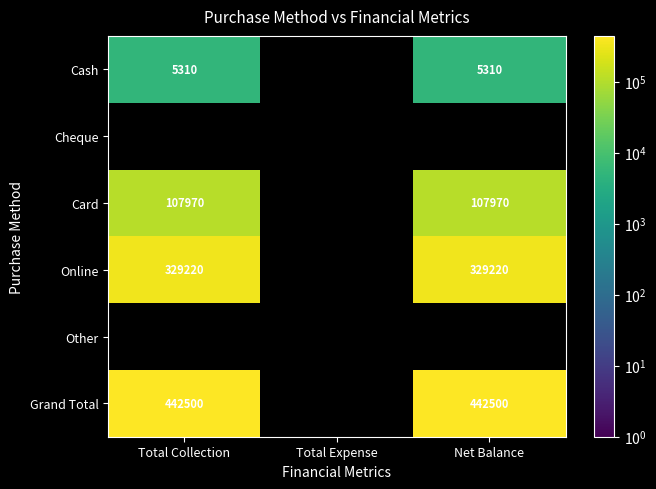

Which has a higher value, Total Collection or Net Balance?

Total Collection